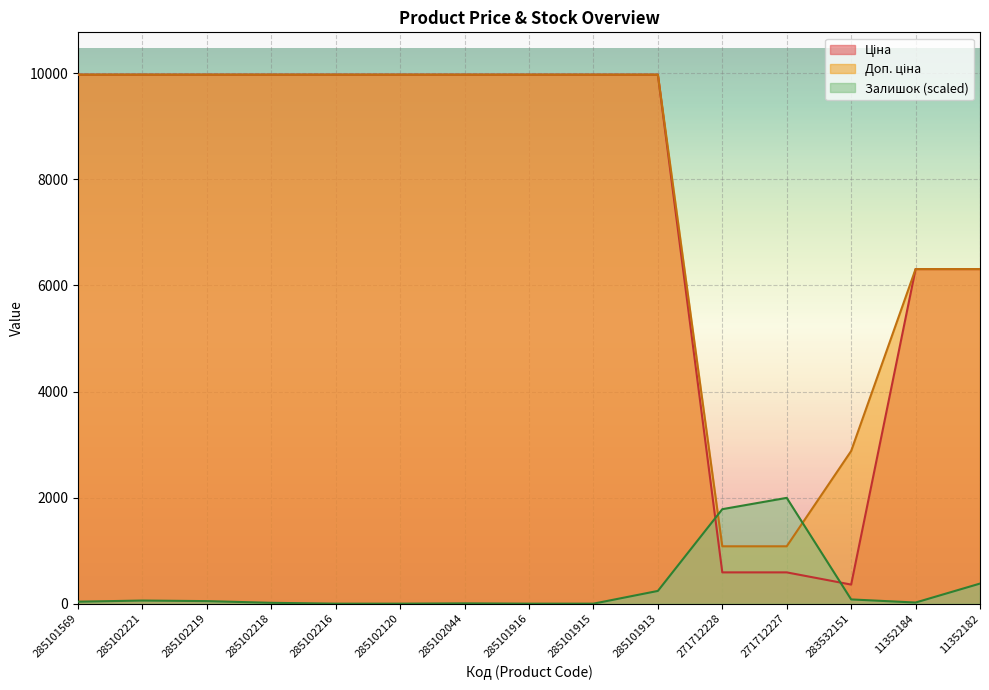

List the labels in order of Доп. ціна value, largest first.

285101569, 285102221, 285102219, 285102218, 285102216, 285102120, 285102044, 285101916, 285101915, 285101913, 11352184, 11352182, 283532151, 271712228, 271712227